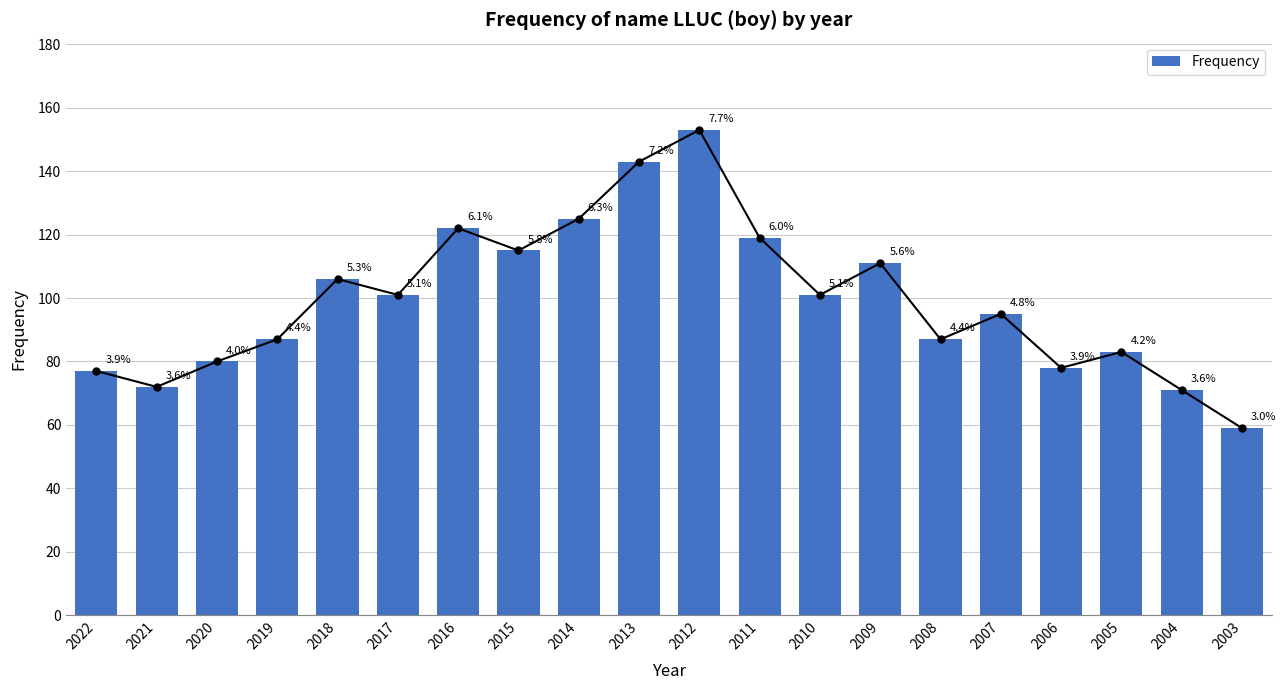

Rank the categories by value from lowest to highest.

2003, 2004, 2021, 2022, 2006, 2020, 2005, 2019, 2008, 2007, 2017, 2010, 2018, 2009, 2015, 2011, 2016, 2014, 2013, 2012